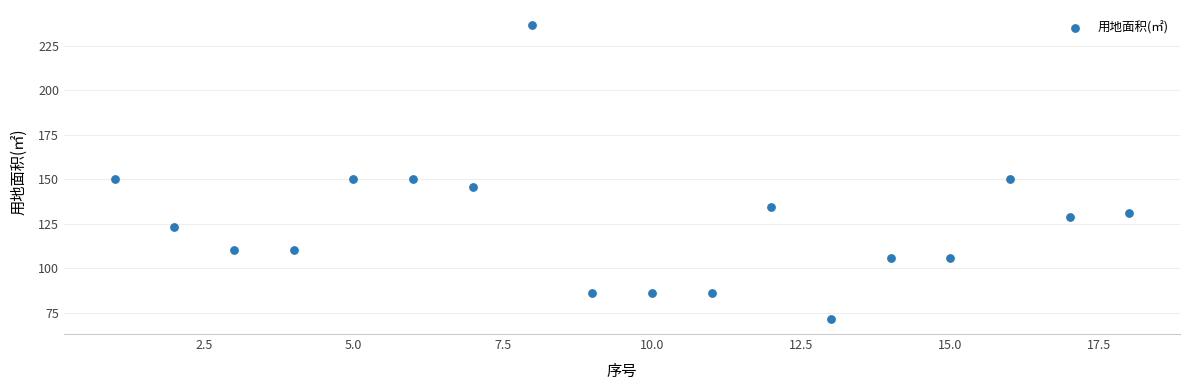

What is the range of Y values (max minus min)?

165.5